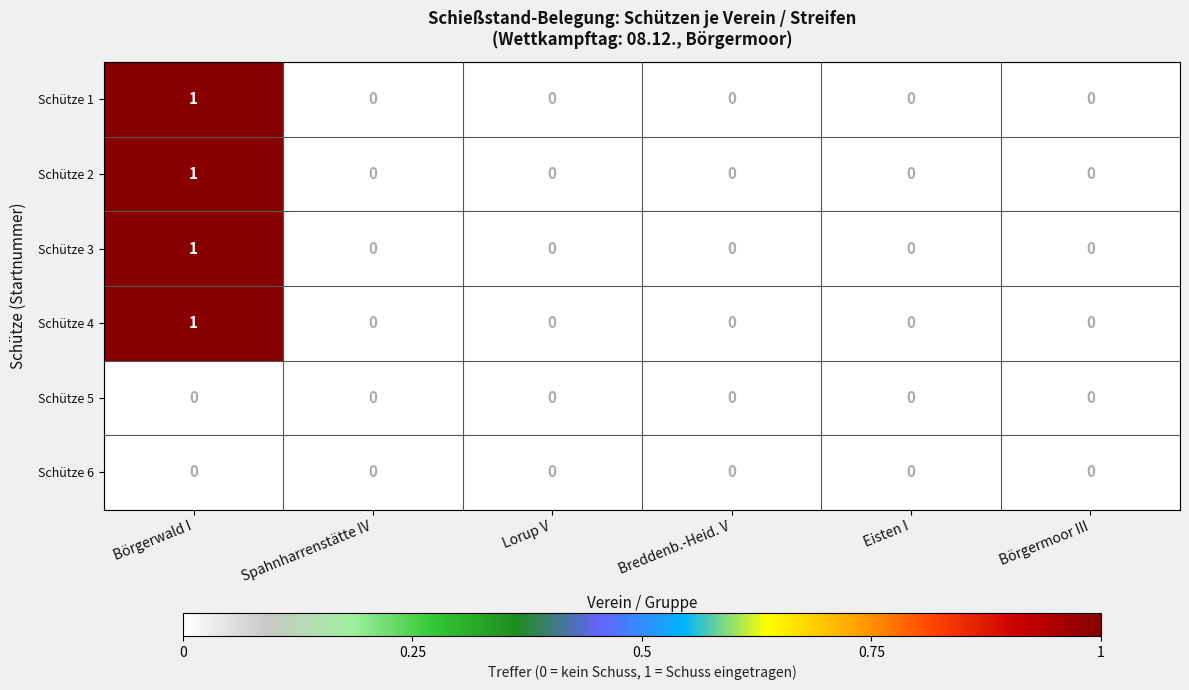

True or false: Schütze 5 has a value of 0 at Breddenb.-Heid. V.

True